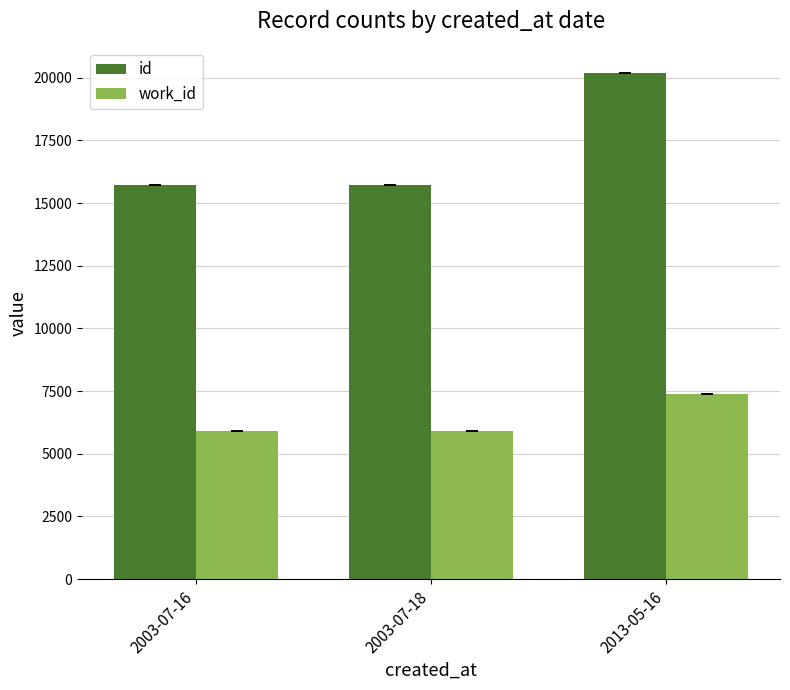

Does the chart contain any negative values?

No